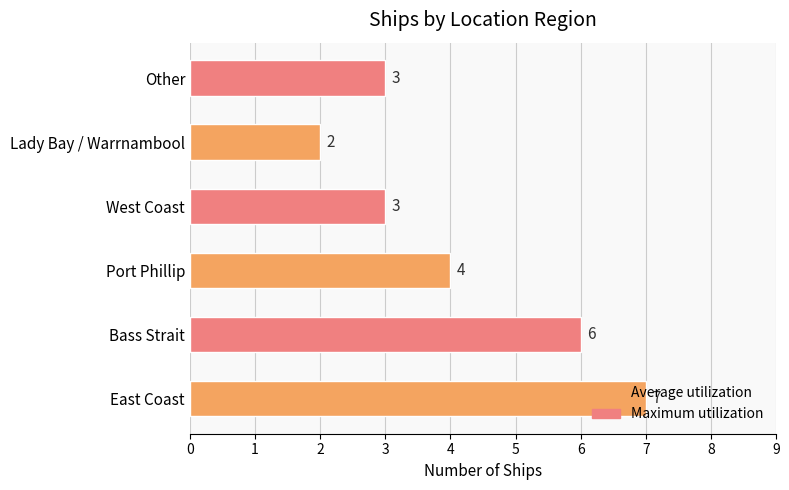

What is the ratio of the value at Bass Strait to the value at Other?

2.0